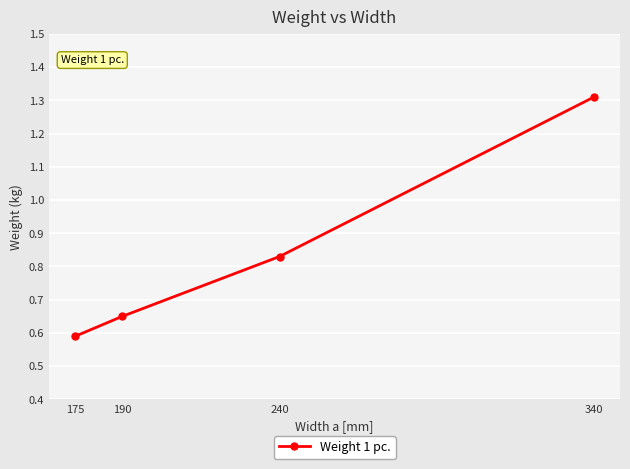

Is this an area chart (filled region under the line)?

No